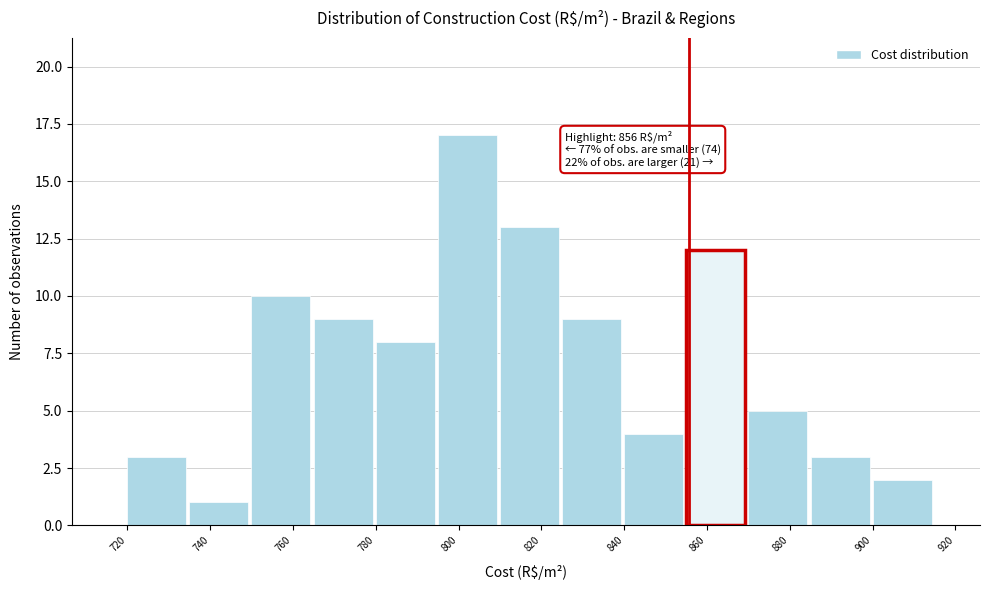

Which range on the x-axis has the tallest bar?

795 to 810